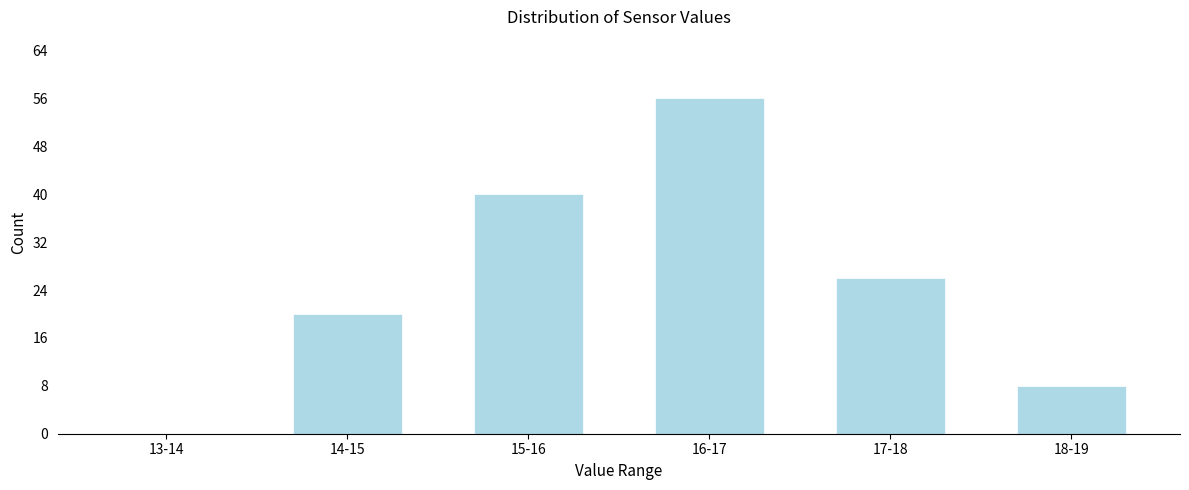

Reading right to left, list all the values displayed in this chart.

18-19=8	17-18=26	16-17=56	15-16=40	14-15=20	13-14=0